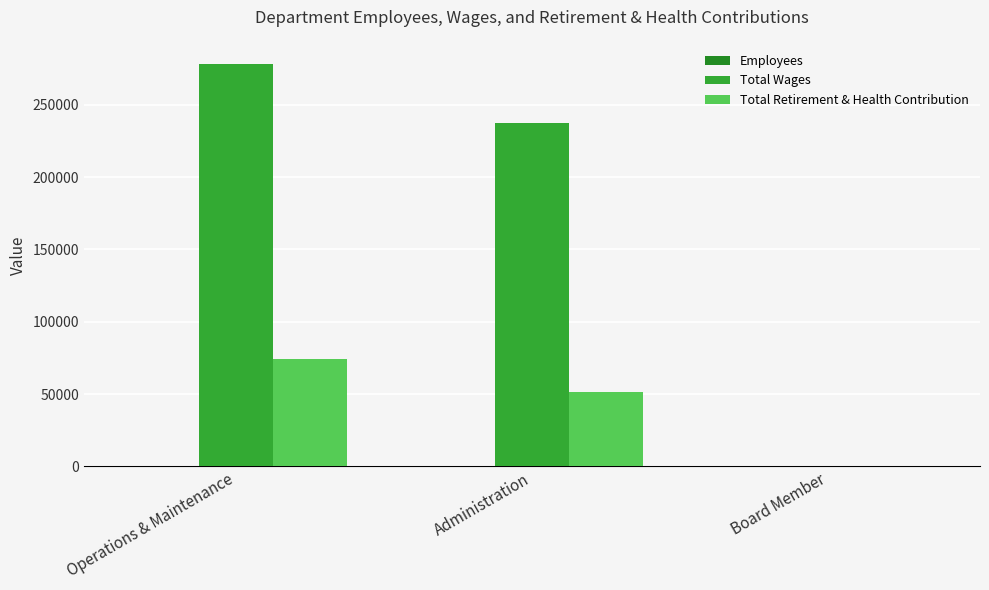

At how many categories does at least one series exceed 238219?

1